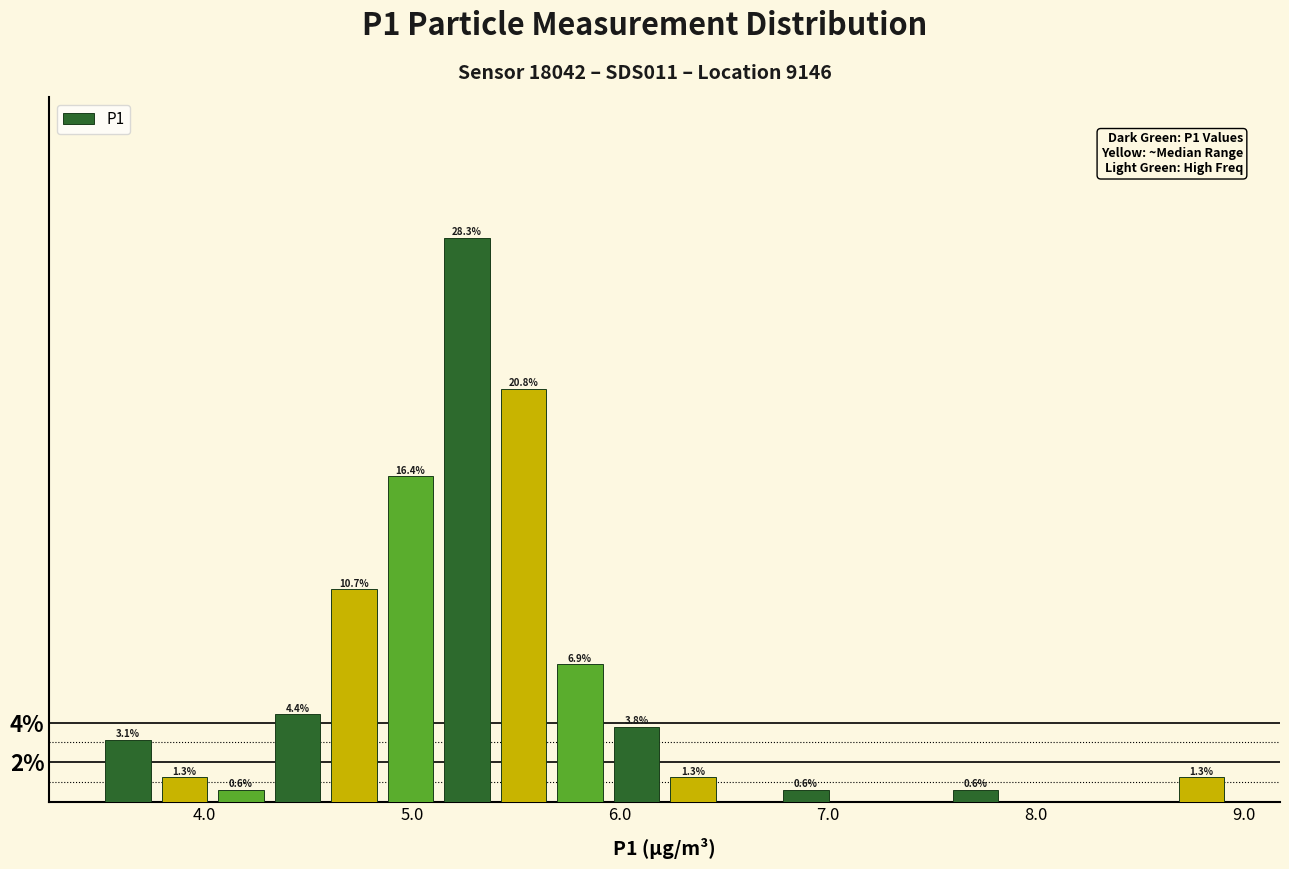

Around what value on the x-axis is the tallest bar? Give the approximate position of its centre, as read against the axis.

5.3